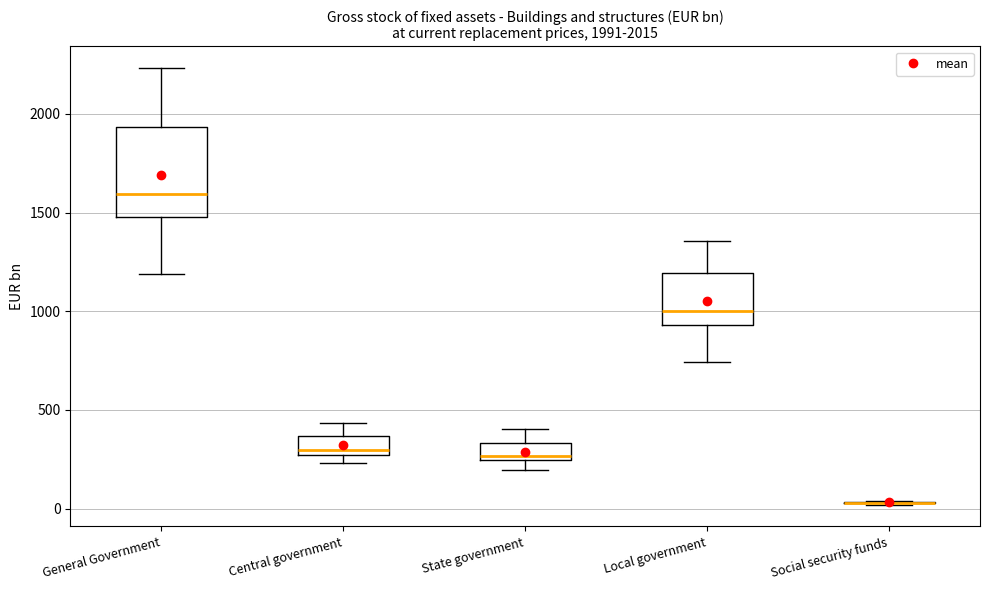

Which box is the tallest, from its lower edge to its upper edge?

General Government